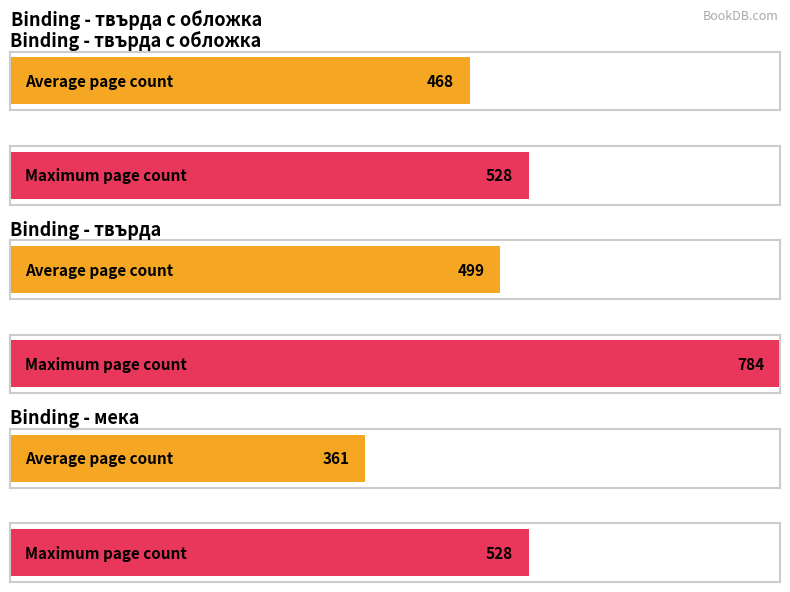

Between твърда с обложка and , which is larger?

твърда с обложка